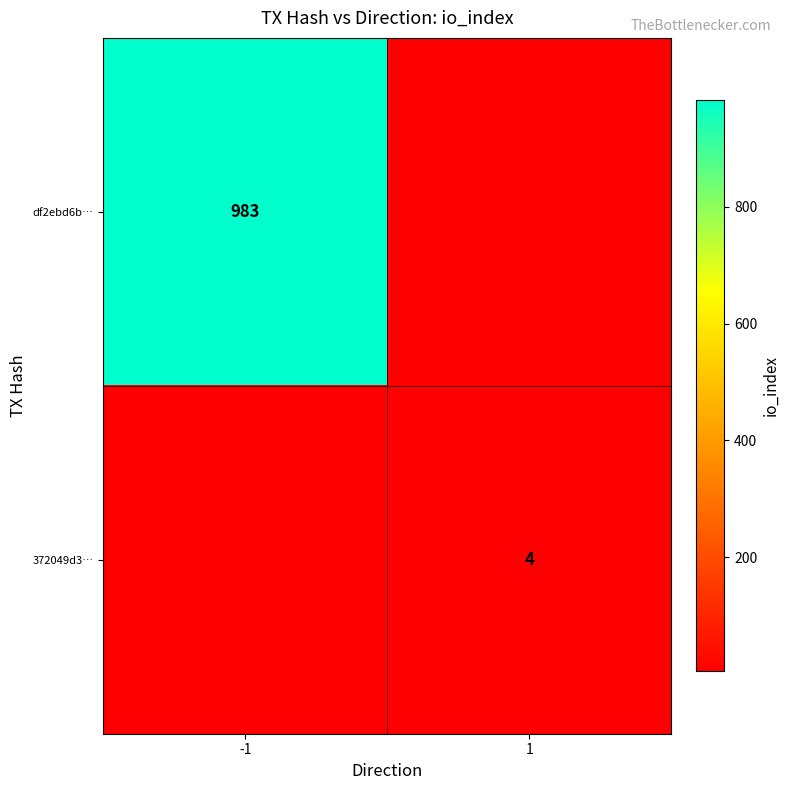

The value of df2ebd6b… at -1 is 983. True or false?

True